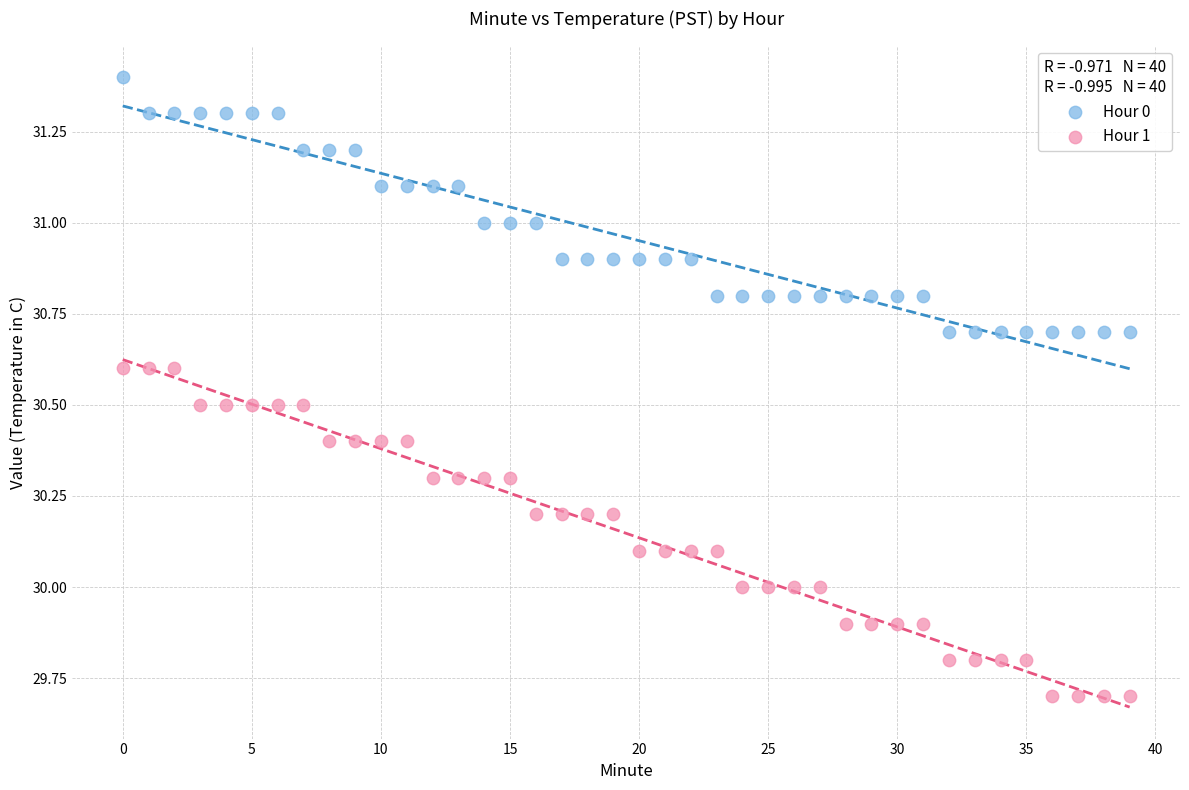

Which series has the widest spread of Y values?

Hour 1